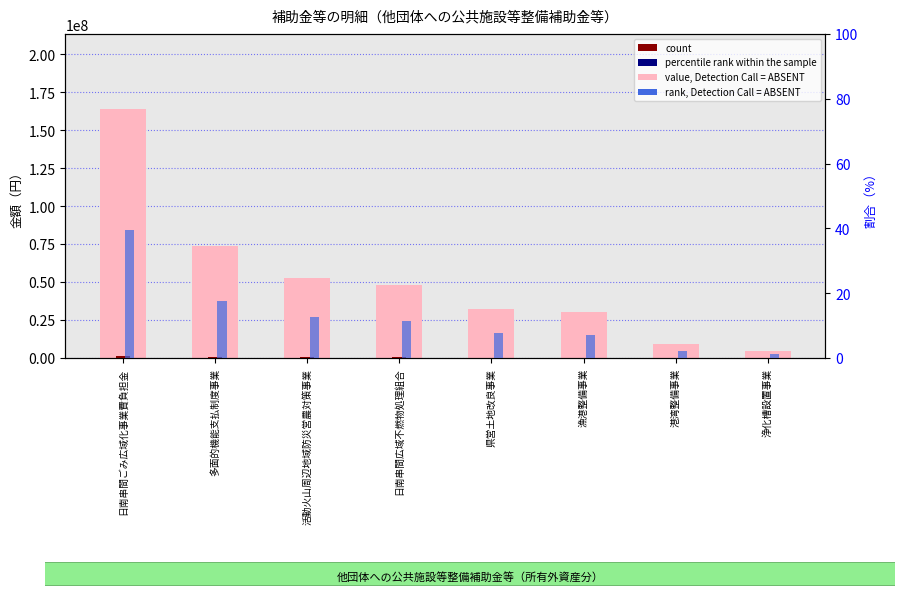

How many distinct data groups are displayed?

3